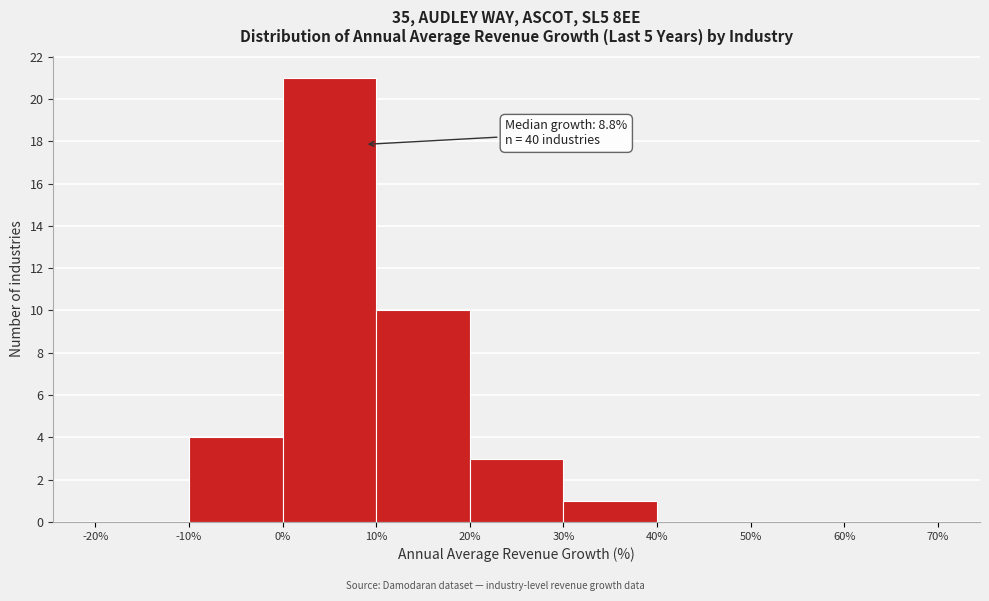

Over which range of the x-axis is the bar tallest?

0% to 10%